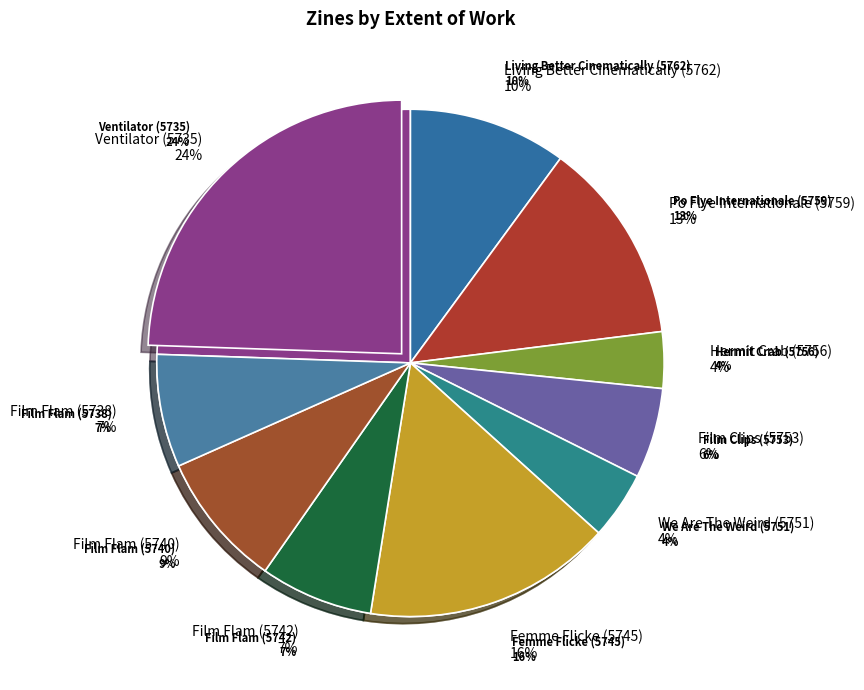

To the nearest percent, what is the difference between the largest and smallest slice percentages?

21%